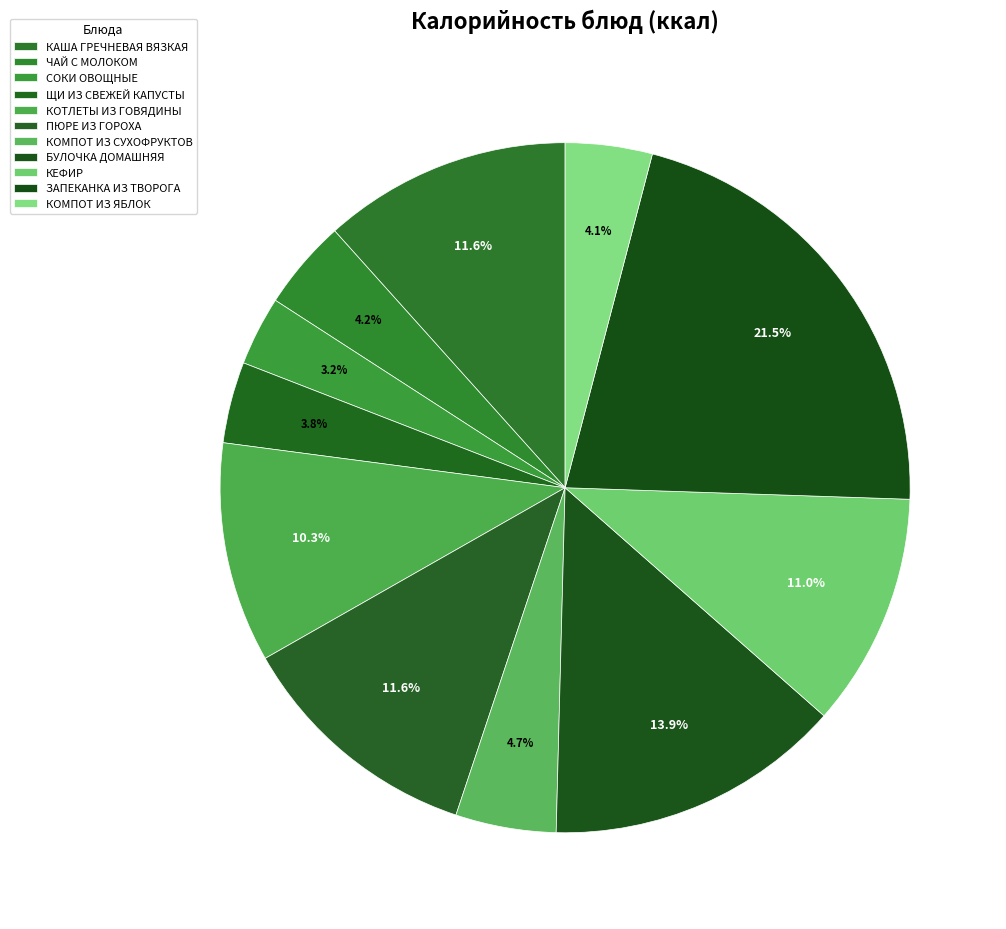

Which slice is the smallest?

СОКИ ОВОЩНЫЕ